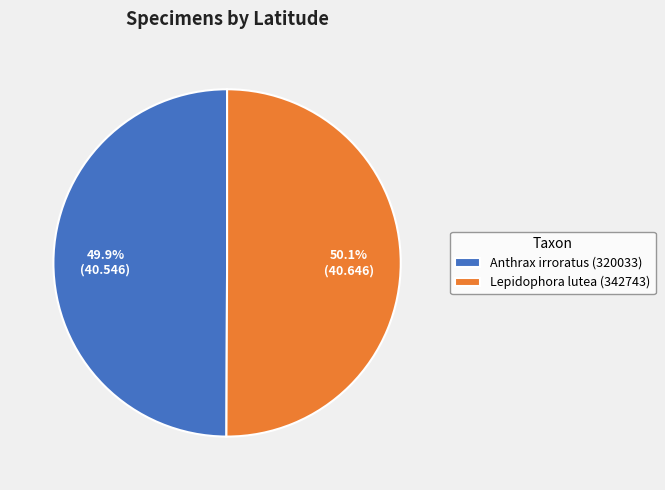

How many slices are in this pie chart?

2